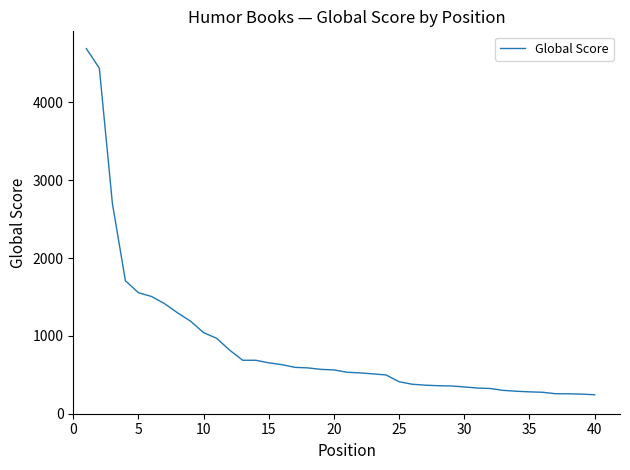

What is the difference between the maximum and minimum values?

4448